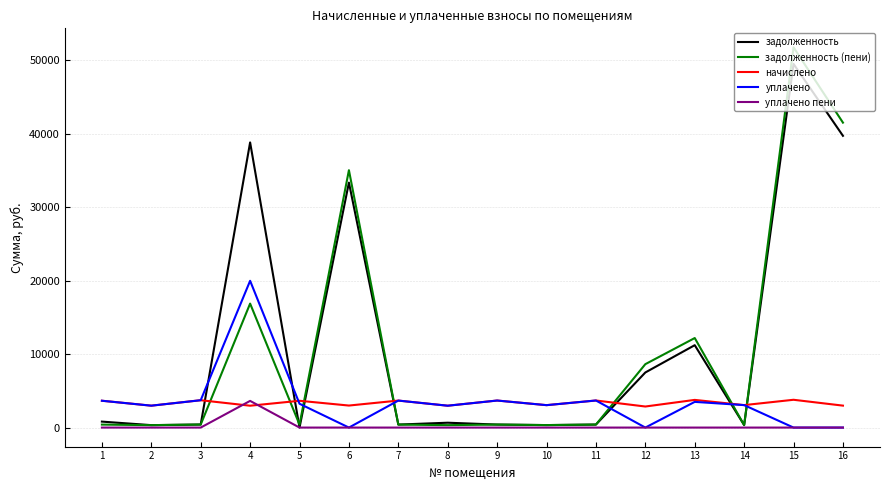

What is the difference between the highest and lowest values at 10?

3053.8